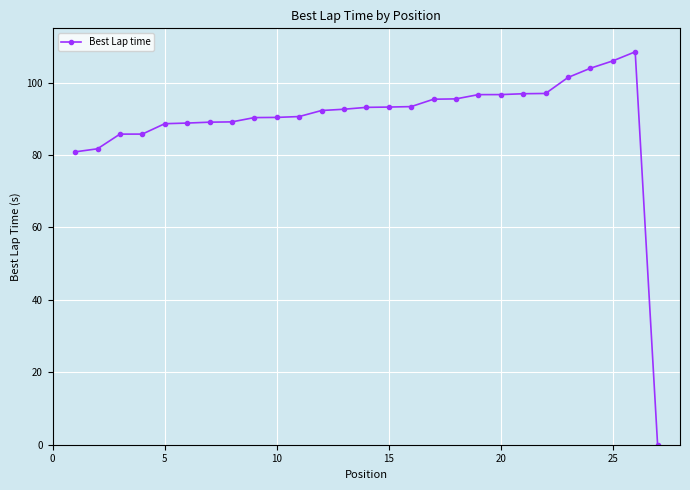

What is the greatest value displayed?

108.5